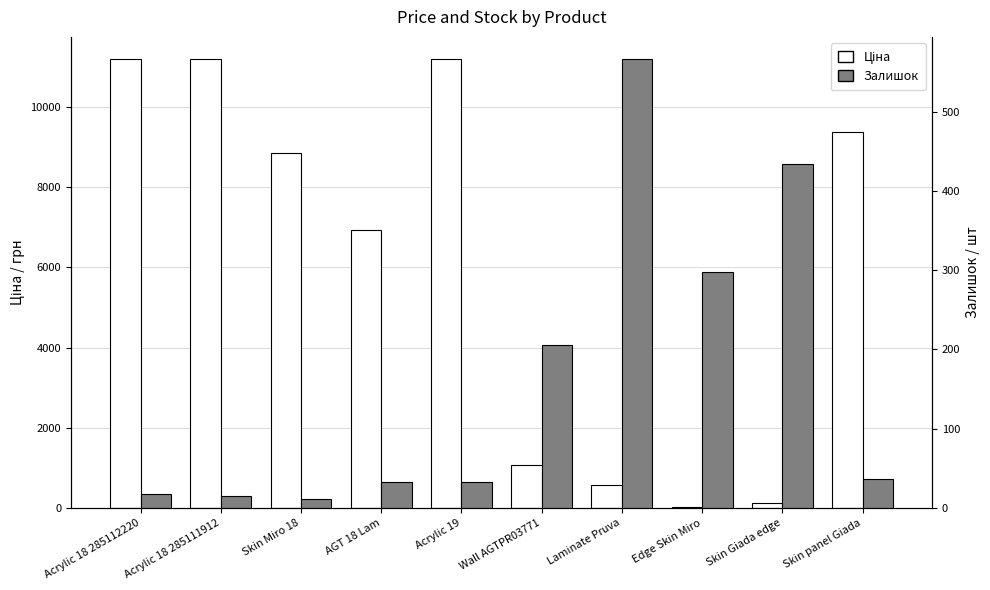

What is the average value of the Залишок series?

164.8